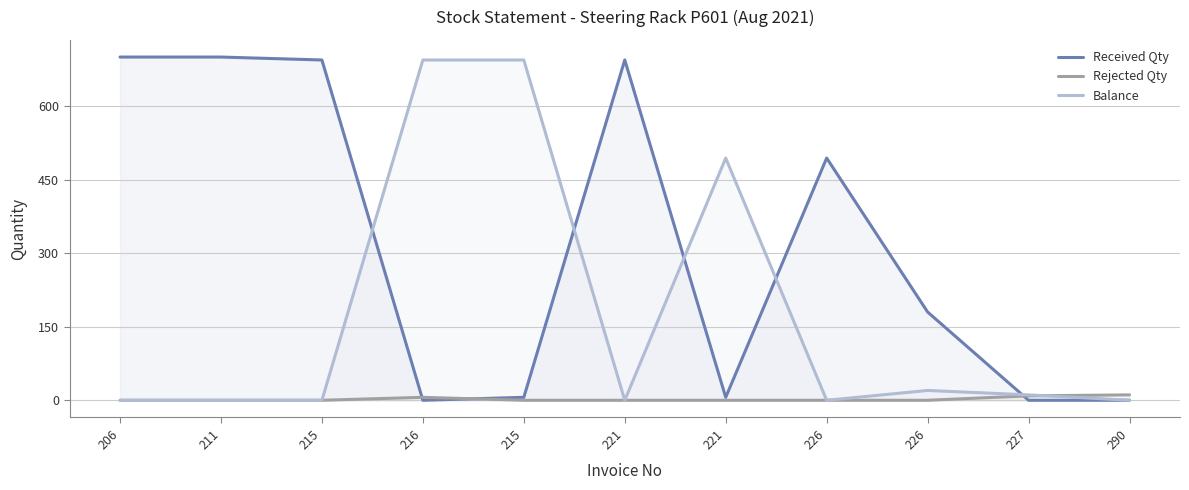

How many Rejected Qty values are between 0 and 6?

9